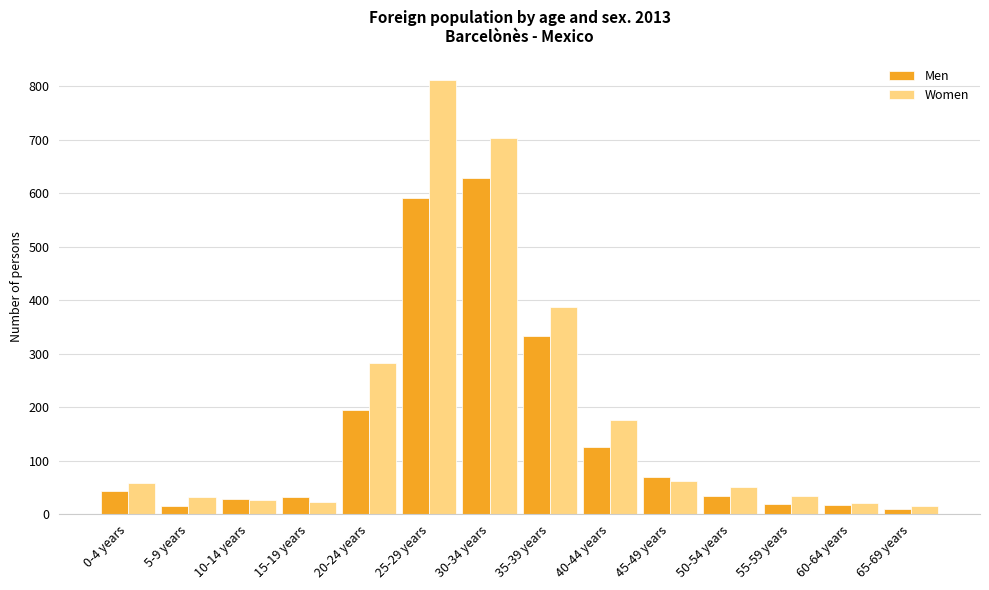

Which series has the widest spread of values?

Women